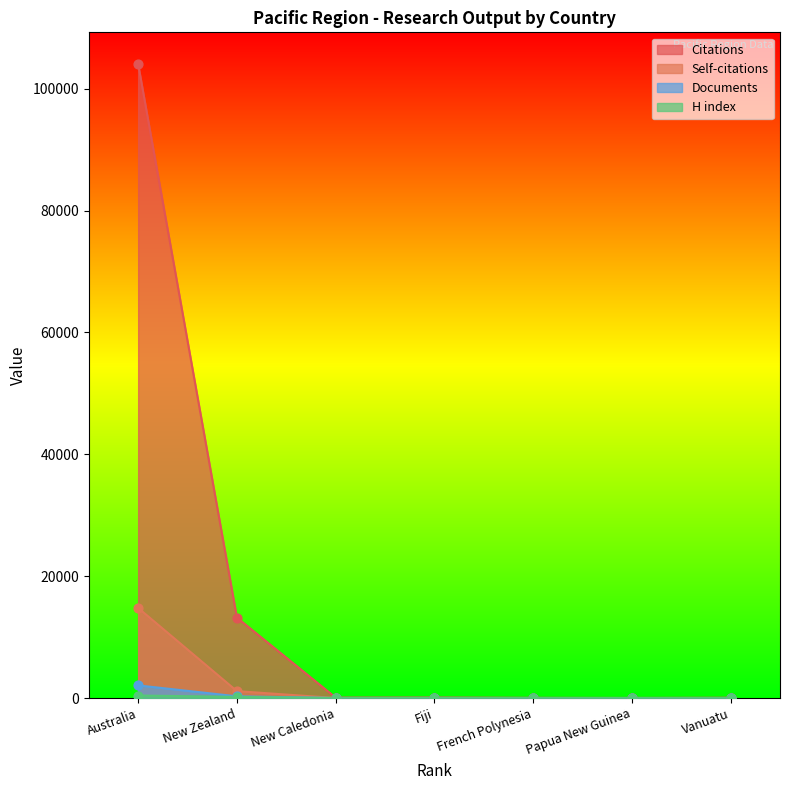

At which category is the sum across all series the highest?

Australia